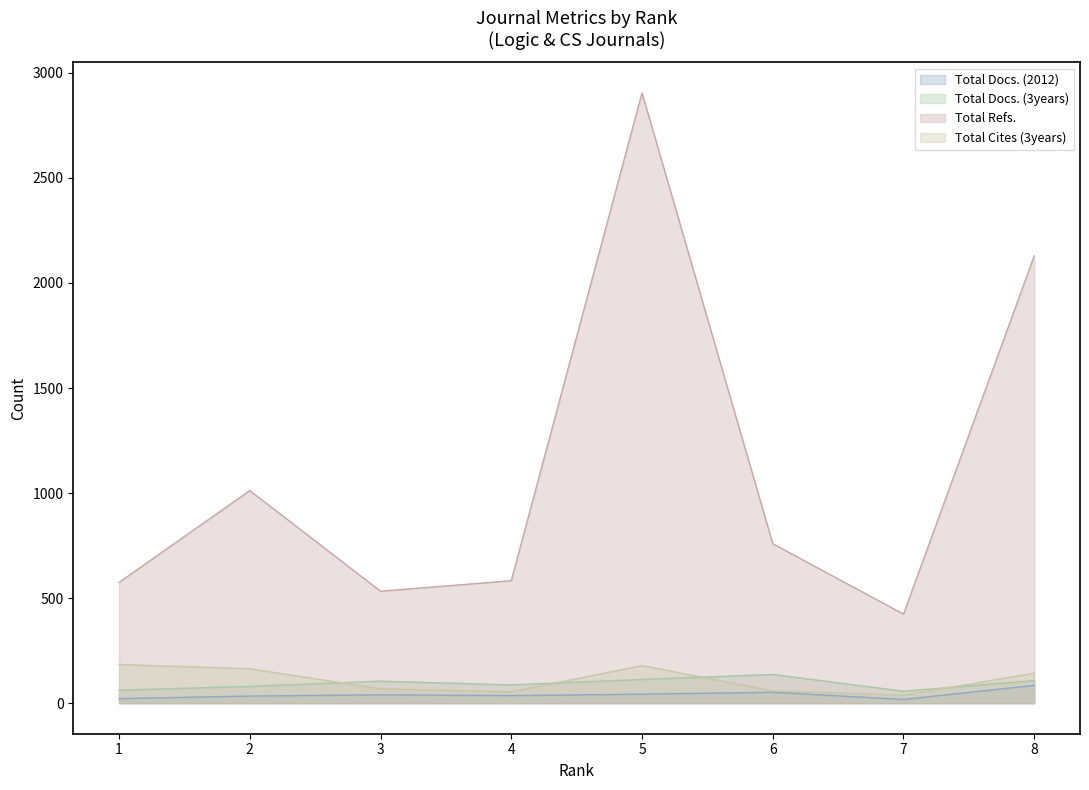

What are all the series names shown in the legend?

Total Docs. (2012), Total Docs. (3years), Total Refs., Total Cites (3years)